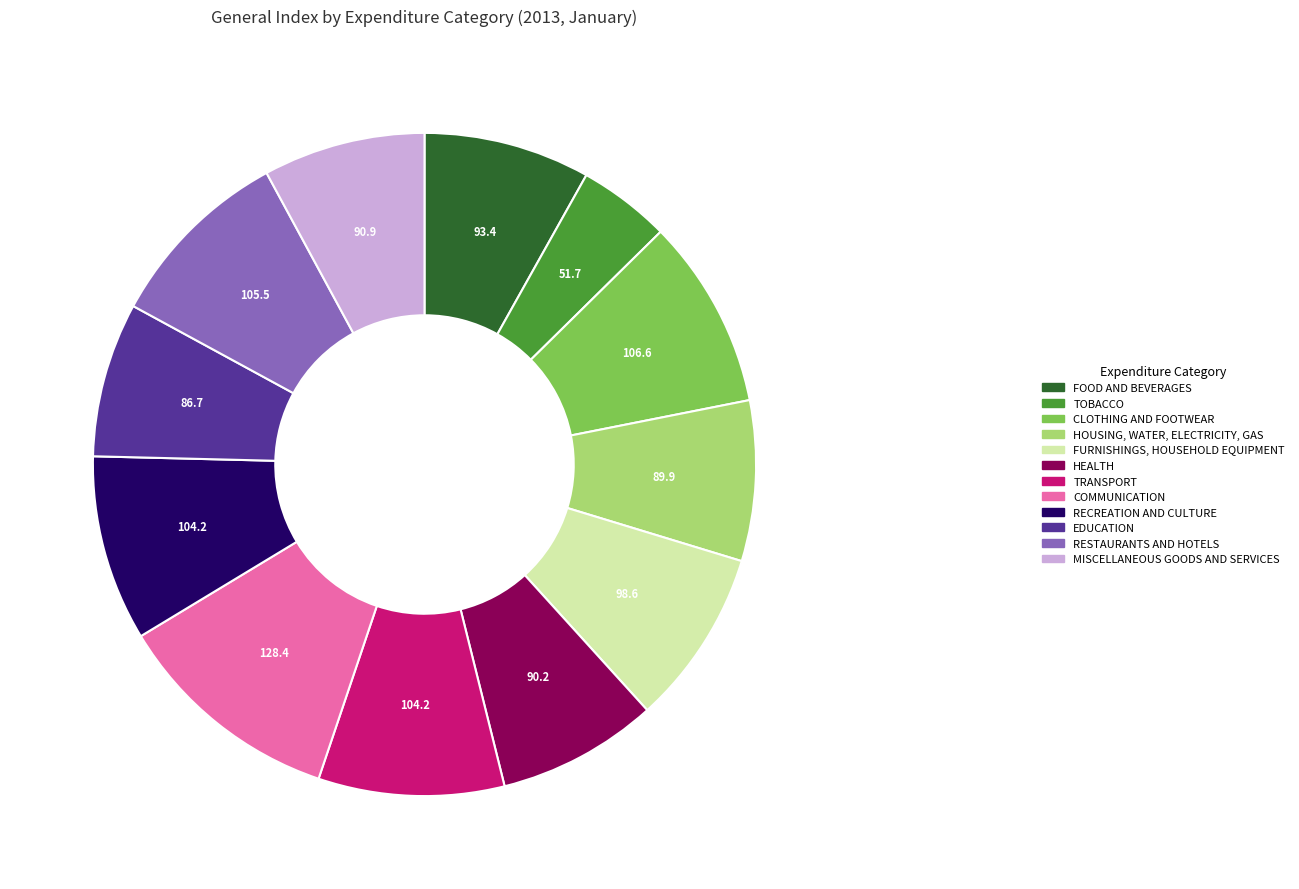

Does EDUCATION represent more than half of the total?

No